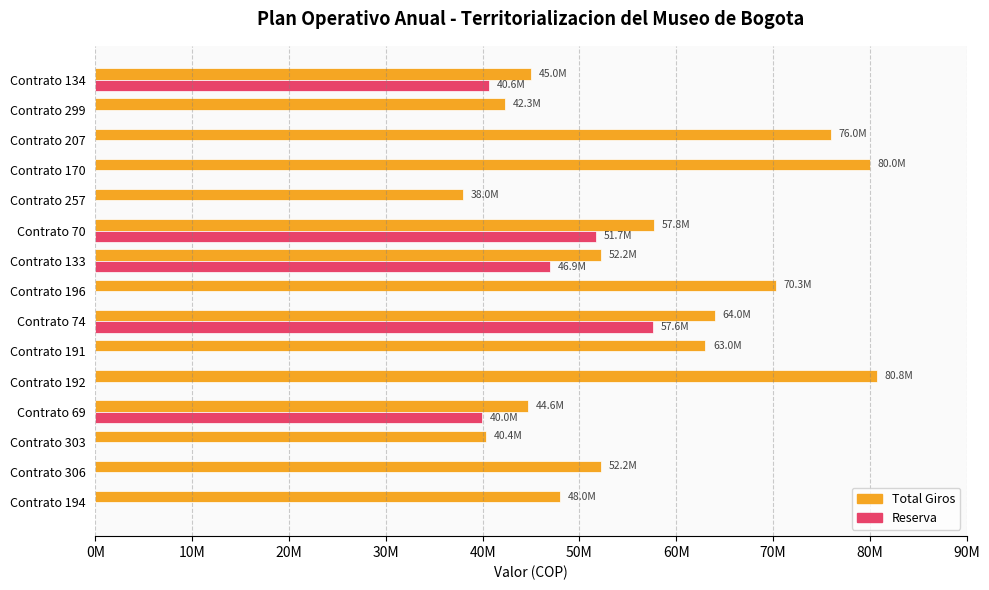

What are all the series names shown in the legend?

Total Giros, Reserva